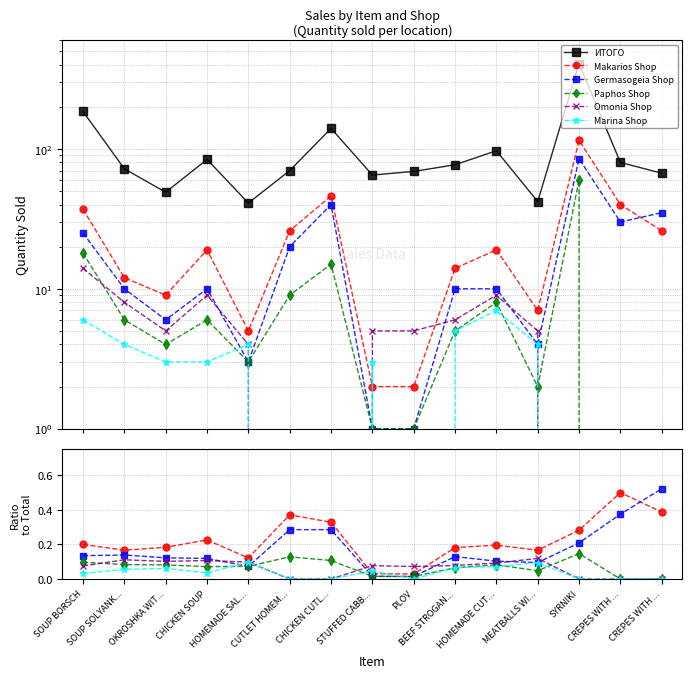

At which label does Germasogeia Shop reach its minimum?

PLOV